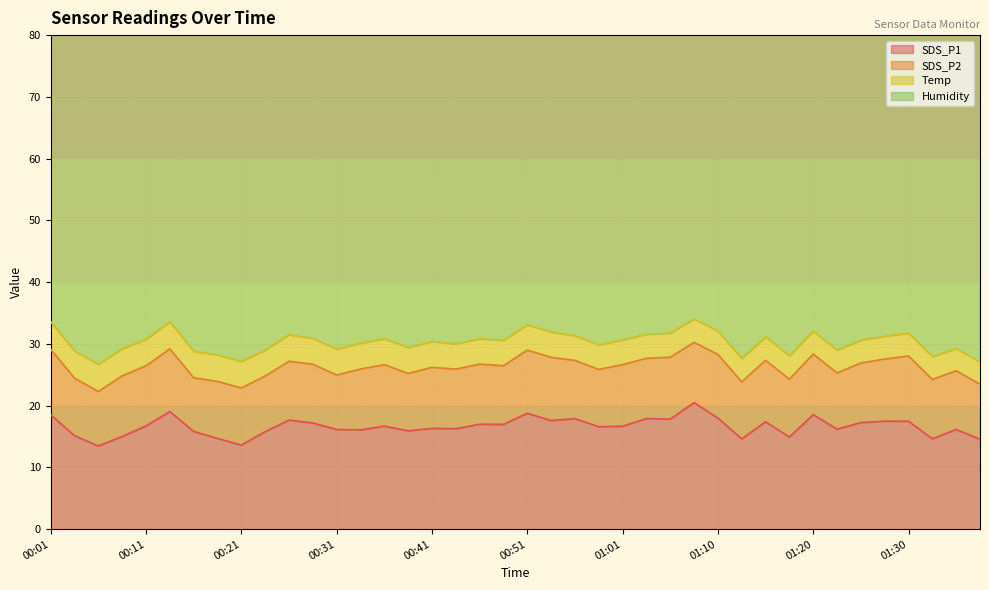

Reading left to right, transcribe all the data shown in this chart.

SDS_P1: 18.5	15.2	13.5	15.0	16.7	19.1	15.8	14.7	13.6	15.8	17.7	17.2	16.1	16.1	16.7	15.9	16.3	16.3	17.0	17.0	18.8	17.6	17.9	16.6	16.7	17.9	17.8	20.5	18.0	14.6	17.4	14.9	18.6	16.2	17.3	17.5	17.5	14.7	16.1	14.6
SDS_P2: 10.6	9.3	8.8	9.8	9.7	10.2	8.7	9.2	9.2	9.0	9.5	9.5	8.8	9.8	9.9	9.3	9.9	9.7	9.7	9.5	10.2	10.2	9.4	9.3	10.0	9.8	10.0	9.8	10.3	9.2	9.9	9.3	9.8	9.1	9.7	10.1	10.6	9.6	9.5	8.9
Temp: 4.5	4.4	4.4	4.4	4.3	4.4	4.3	4.3	4.3	4.2	4.3	4.2	4.2	4.2	4.2	4.2	4.2	4.1	4.1	4.1	4.1	4.1	4.0	4.0	4.0	3.9	3.9	3.8	3.8	3.8	3.8	3.8	3.7	3.7	3.7	3.7	3.7	3.7	3.6	3.6
Humidity: 61.8	61.9	62.2	62.3	62.0	62.0	61.9	62.4	62.3	62.2	62.4	62.3	62.7	62.9	62.3	62.6	62.9	63.3	63.1	63.0	63.5	63.8	63.7	63.7	63.8	63.8	64.2	64.3	64.8	64.0	64.1	64.1	64.4	64.4	64.6	64.7	64.5	64.6	64.8	65.2